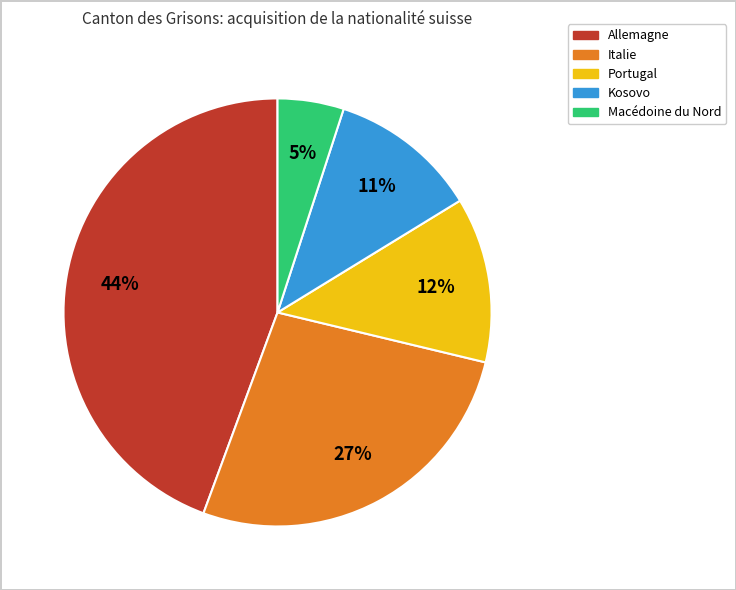

Is it true that Allemagne is 54% of the pie?

False